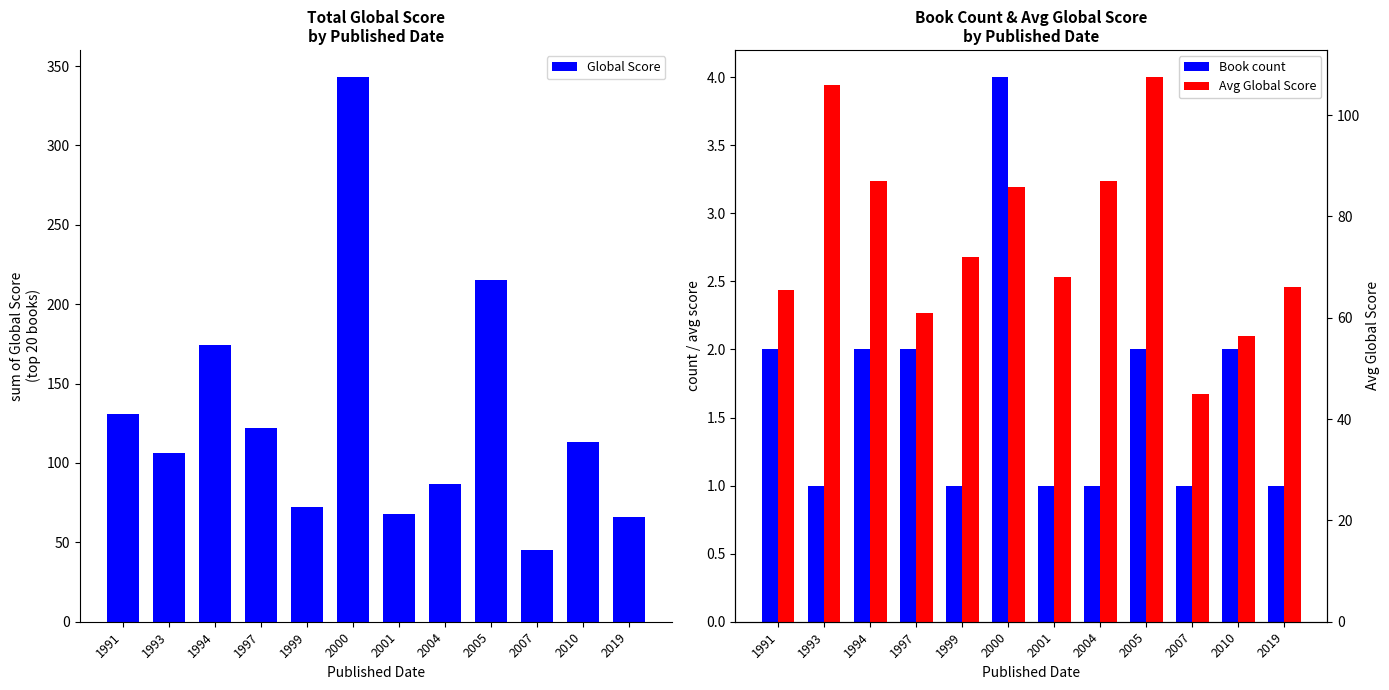

What is the difference between the maximum and second lowest values in the Book count series?

3.0